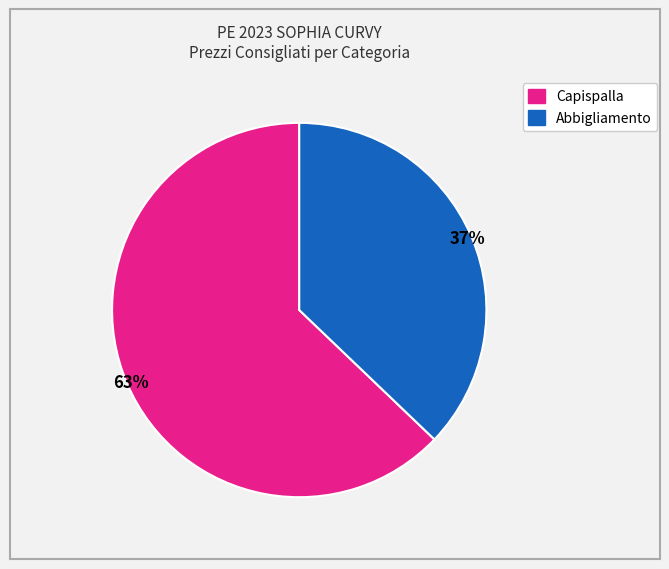

Is there any slice that represents more than half of the pie?

Yes